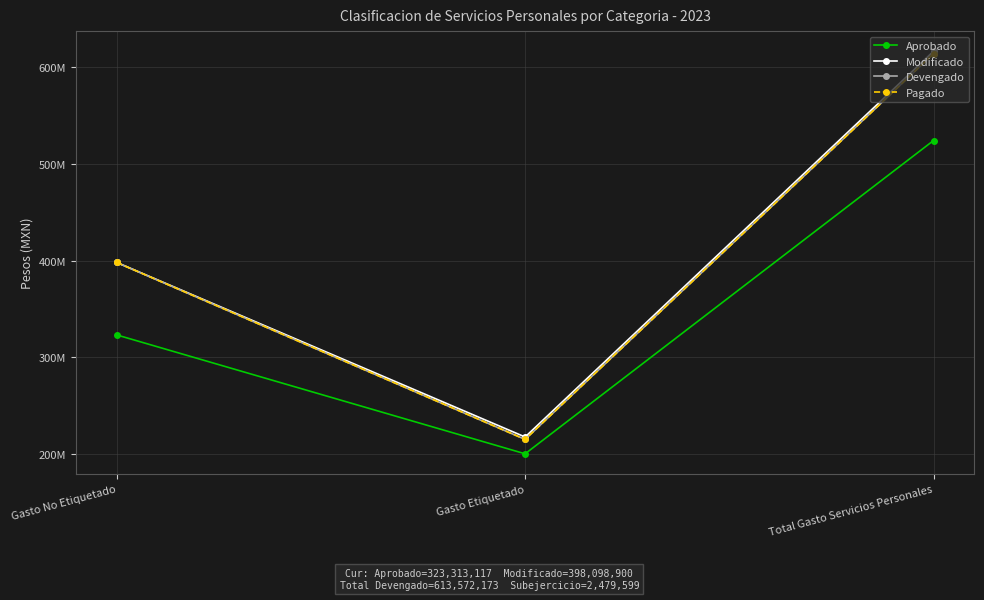

What is the difference between the highest and lowest values at Gasto No Etiquetado?

74785783